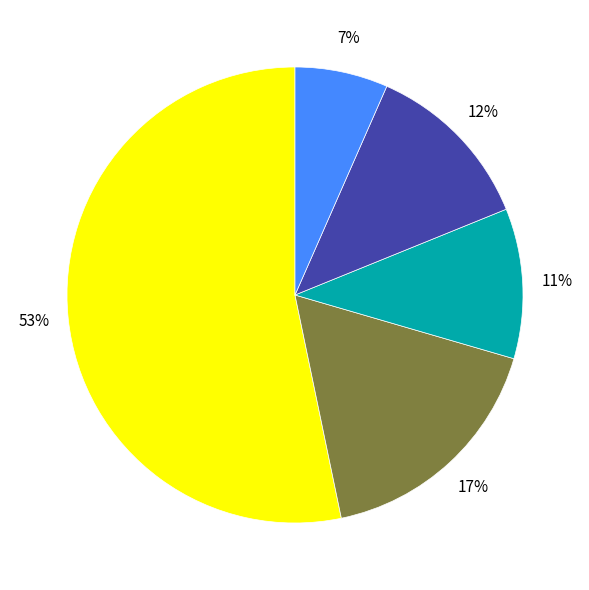

Does any single category account for the majority?

Yes